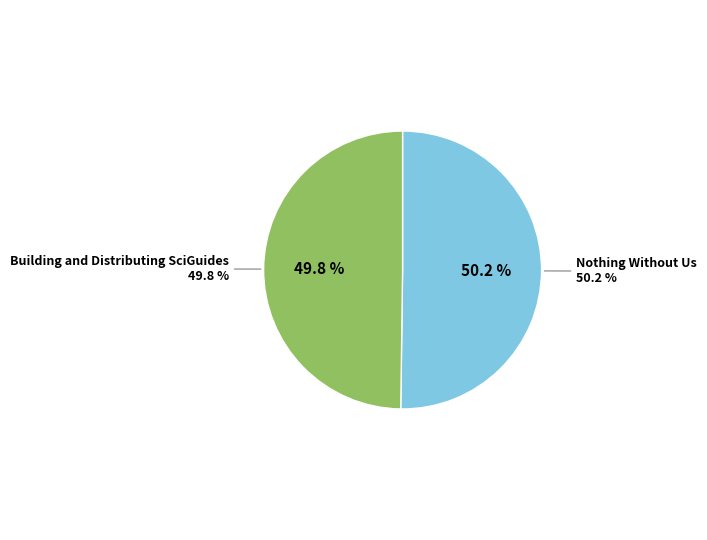

To the nearest percent, what is the average slice percentage?

50%